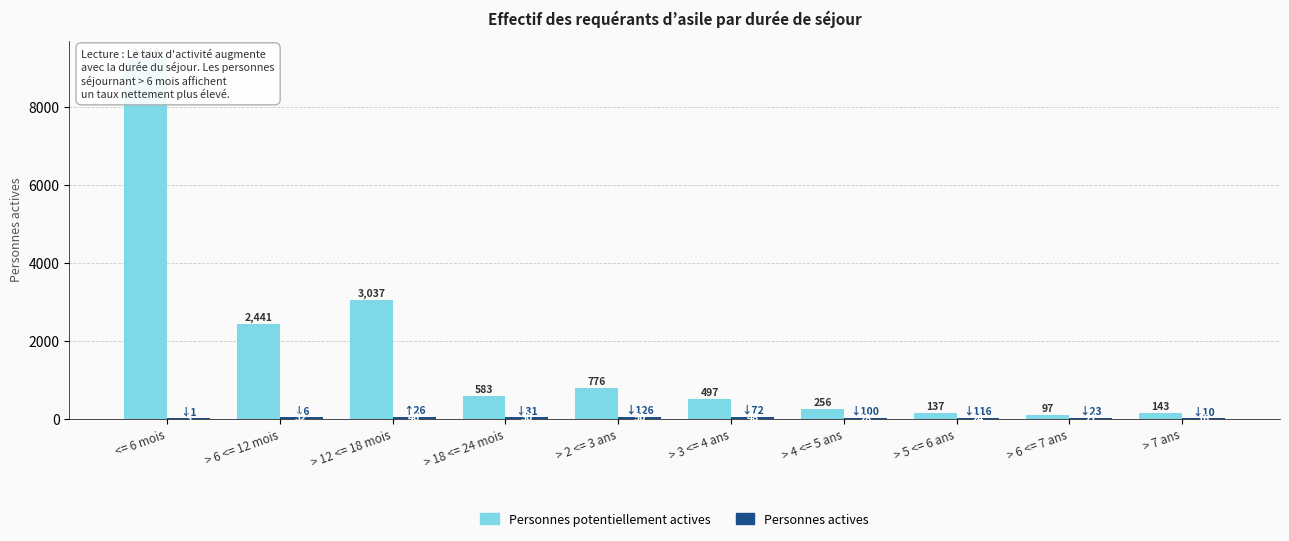

At how many categories does at least one series exceed 5823?

1